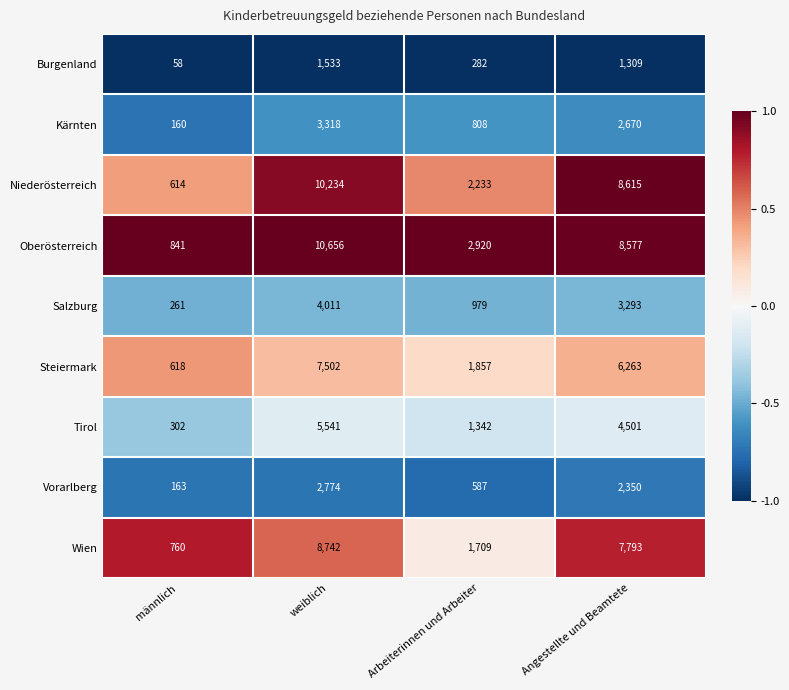

What is the greatest value displayed?

10656